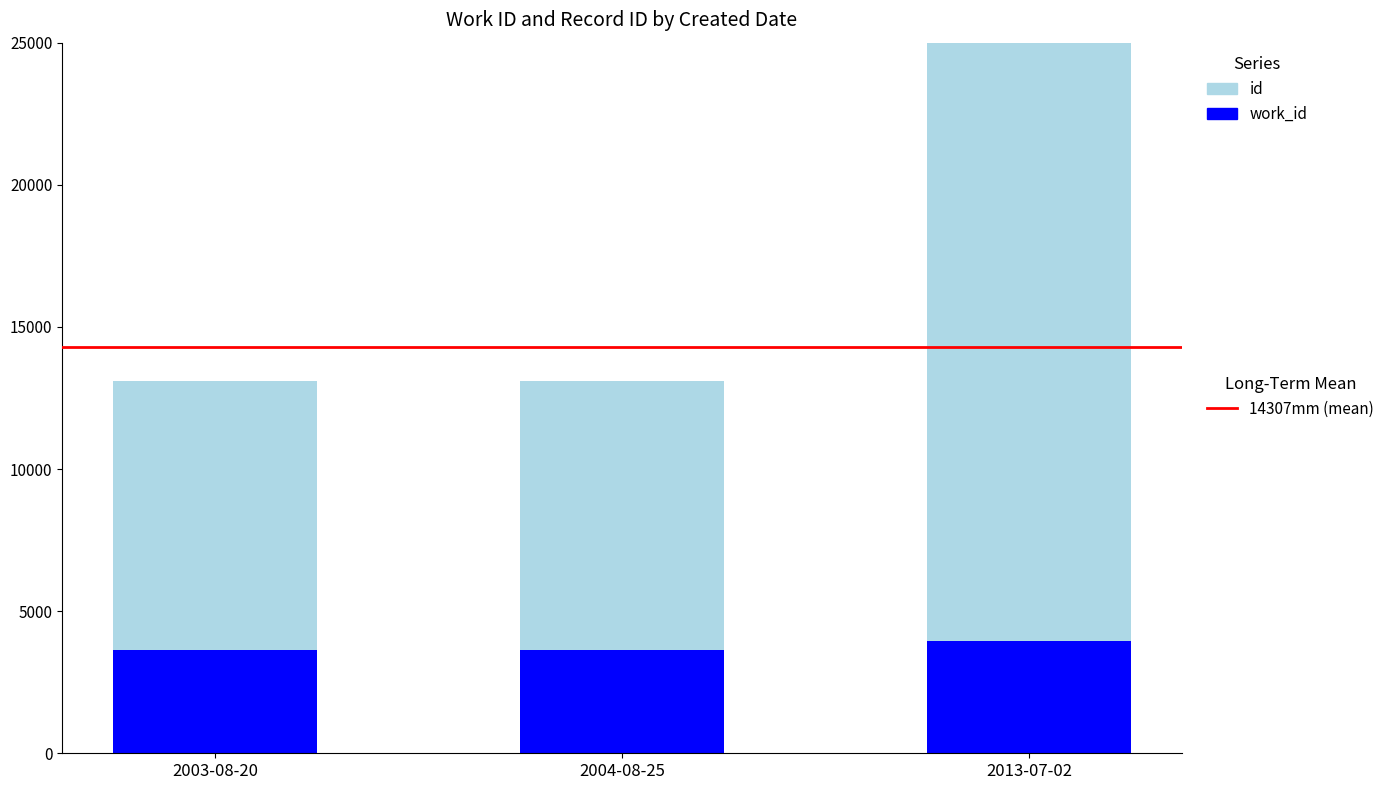

How many groups of bars are there?

3